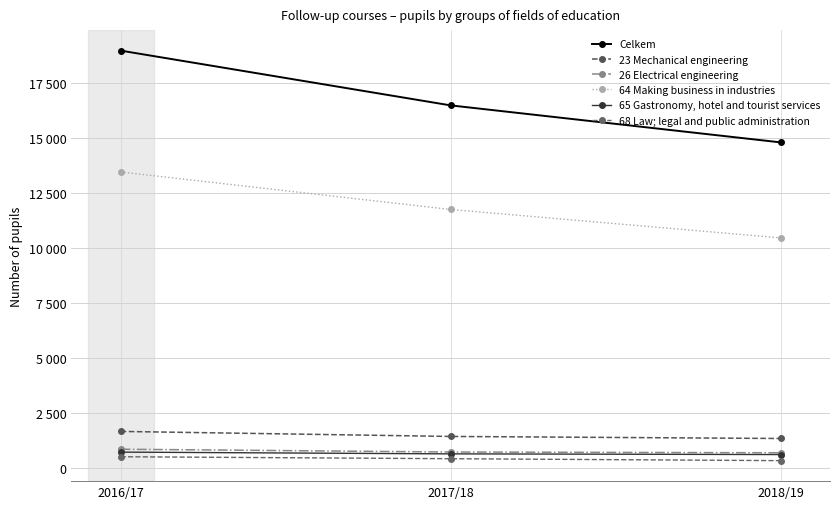

Reading left to right, list all the values displayed in this chart.

Celkem: 2016/17=18978	2017/18=16486	2018/19=14803
23 Mechanical engineering: 2016/17=1650	2017/18=1421	2018/19=1328
26 Electrical engineering: 2016/17=840	2017/18=712	2018/19=678
64 Making business in industries: 2016/17=13455	2017/18=11749	2018/19=10457
65 Gastronomy, hotel and tourist services: 2016/17=708	2017/18=628	2018/19=597
68 Law; legal and public administration: 2016/17=498	2017/18=408	2018/19=320